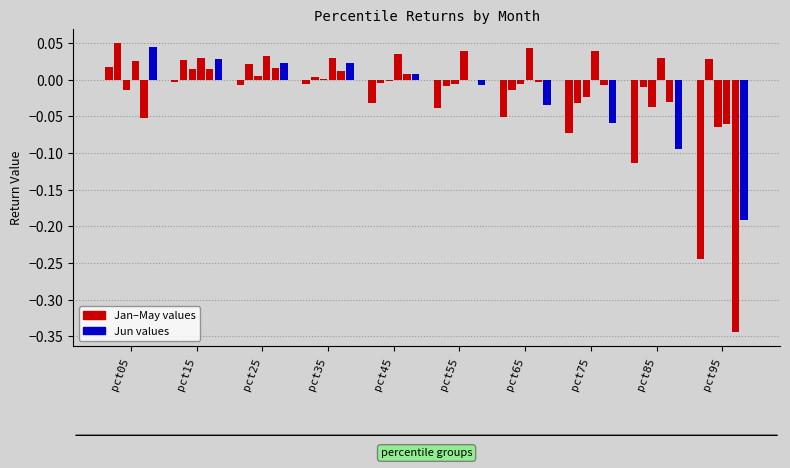

True or false: Feb has a value of 0.0 at pct95.

True